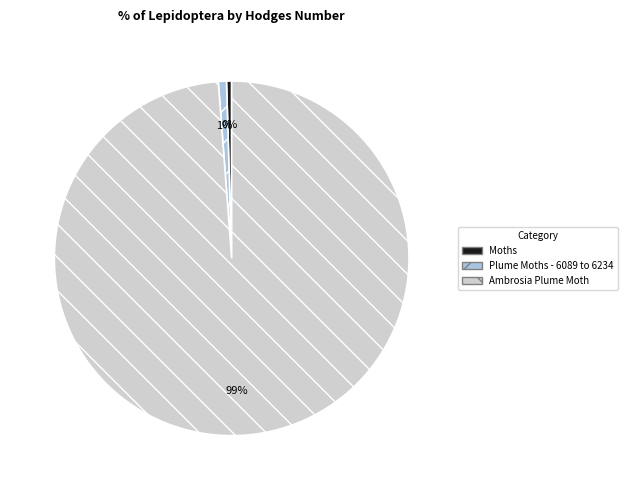

Combined, do Ambrosia Plume Moth and Moths account for over 50%?

Yes